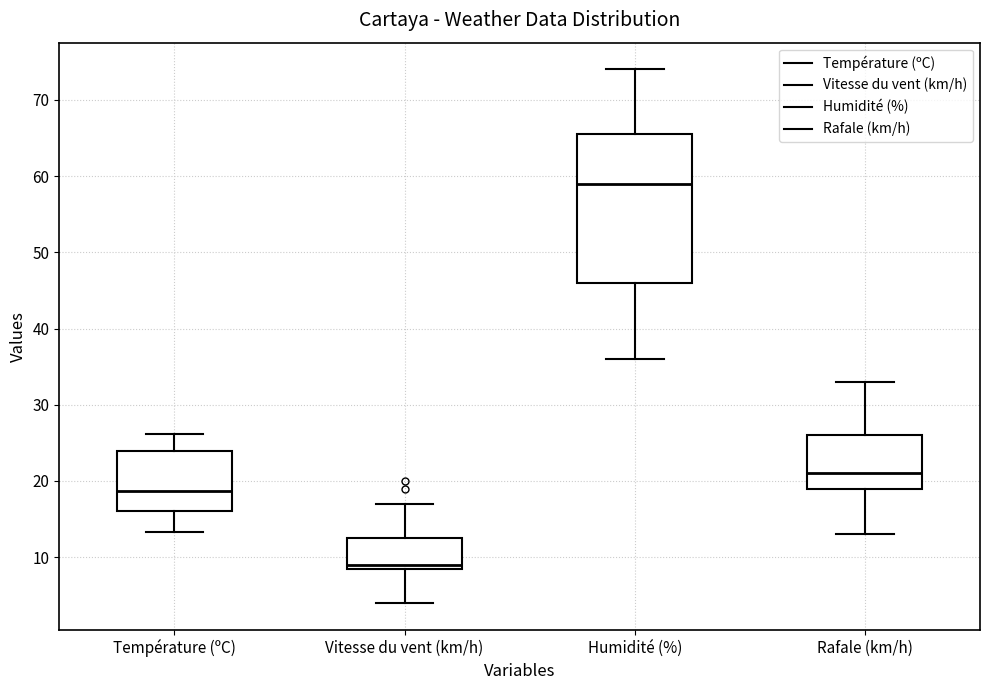

Where does the upper whisker of the box for Température (ºC) end on the y-axis? The values are not printed on the chart, so give them approximately, as read against the axis.

26